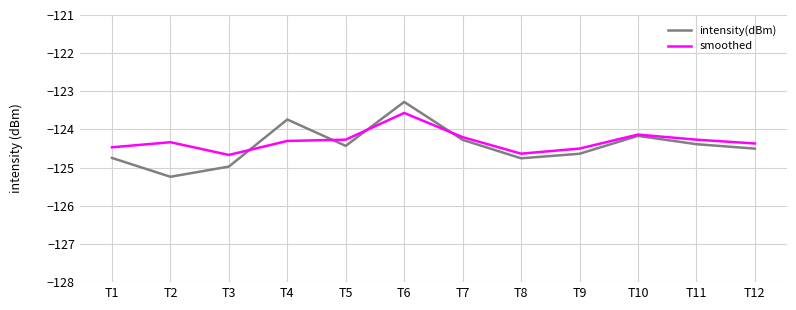

At which category does intensity(dBm) reach its first local peak?

T4